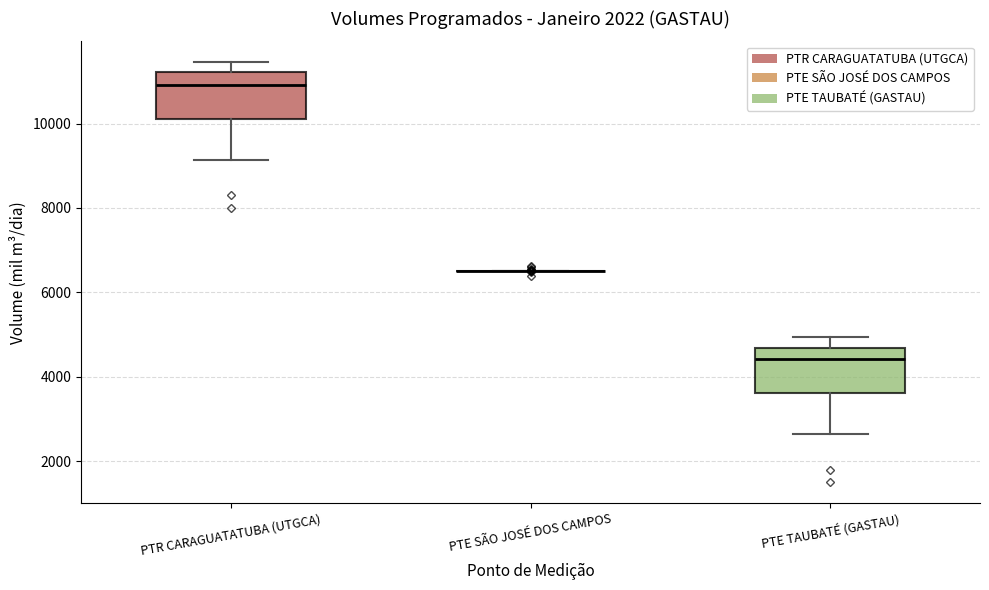

Reading left to right, read every box against the y-axis: the position of its median line, the range the box covers, and the ends of its whiskers. The values are not printed on the chart, so give them approximately, as read against the axis.

PTR CARAGUATATUBA (UTGCA): median 11000, box 10200 to 11200, whiskers 9200 to 11400
PTE SÃO JOSÉ DOS CAMPOS: box collapsed to a line at 6600, whiskers 6600 to 6600
PTE TAUBATÉ (GASTAU): median 4400, box 3600 to 4600, whiskers 2600 to 5000